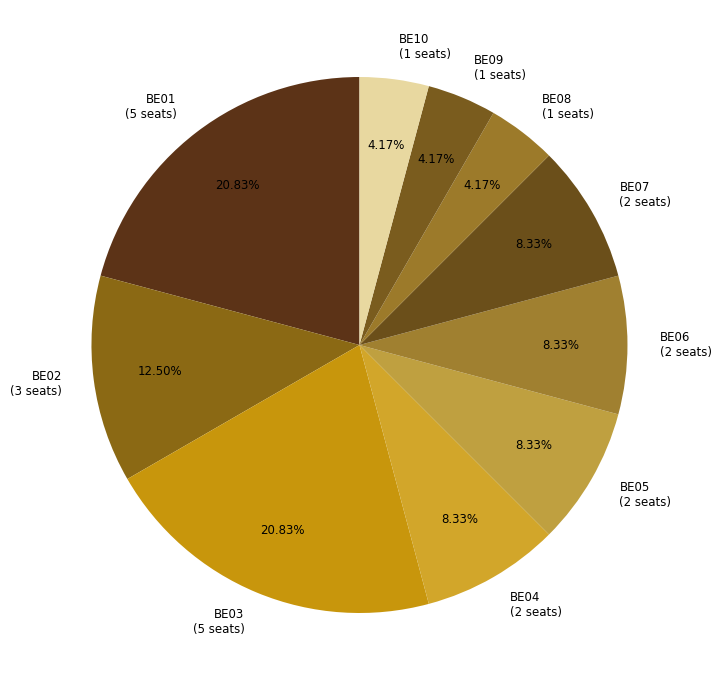

Is there a majority slice in this chart?

No